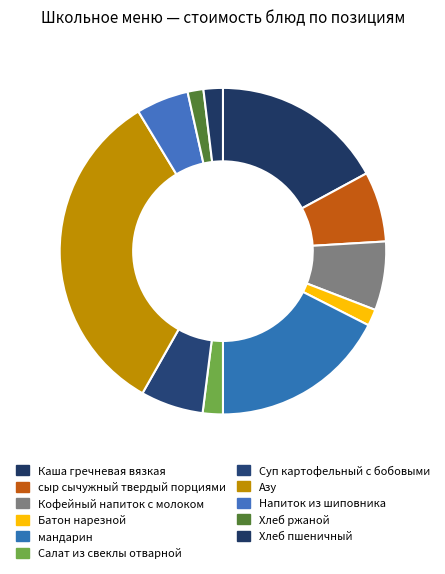

Count the number of slices in the pie.

11